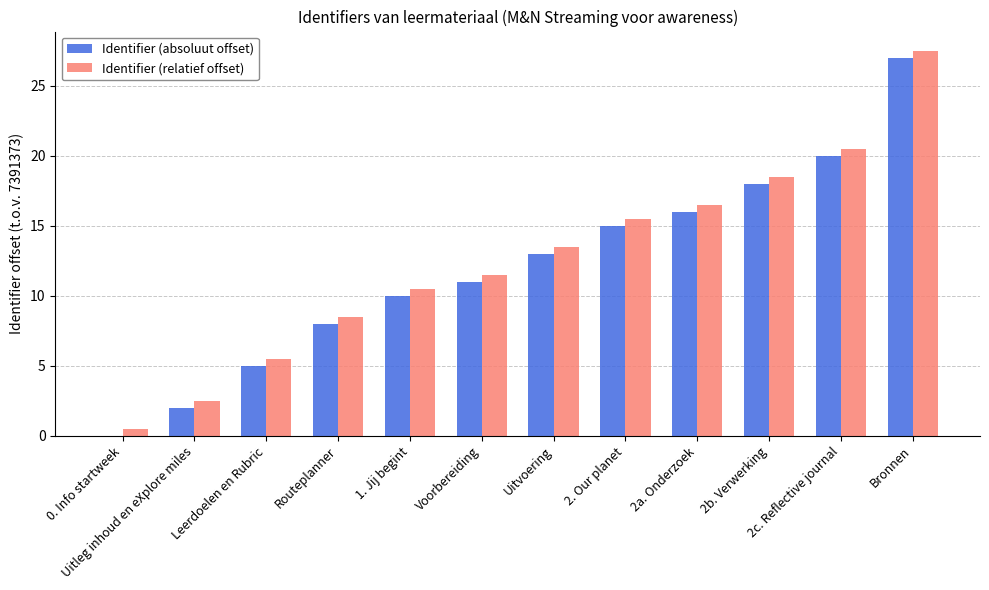

Reading right to left, transcribe all the data shown in this chart.

Identifier (absoluut offset): Bronnen=27.0	2c. Reflective journal=20.0	2b. Verwerking=18.0	2a. Onderzoek=16.0	2. Our planet=15.0	Uitvoering=13.0	Voorbereiding=11.0	1. Jij begint=10.0	Routeplanner=8.0	Leerdoelen en Rubric=5.0	Uitleg inhoud en eXplore miles=2.0	0. Info startweek=0.0
Identifier (relatief offset): Bronnen=27.5	2c. Reflective journal=20.5	2b. Verwerking=18.5	2a. Onderzoek=16.5	2. Our planet=15.5	Uitvoering=13.5	Voorbereiding=11.5	1. Jij begint=10.5	Routeplanner=8.5	Leerdoelen en Rubric=5.5	Uitleg inhoud en eXplore miles=2.5	0. Info startweek=0.5